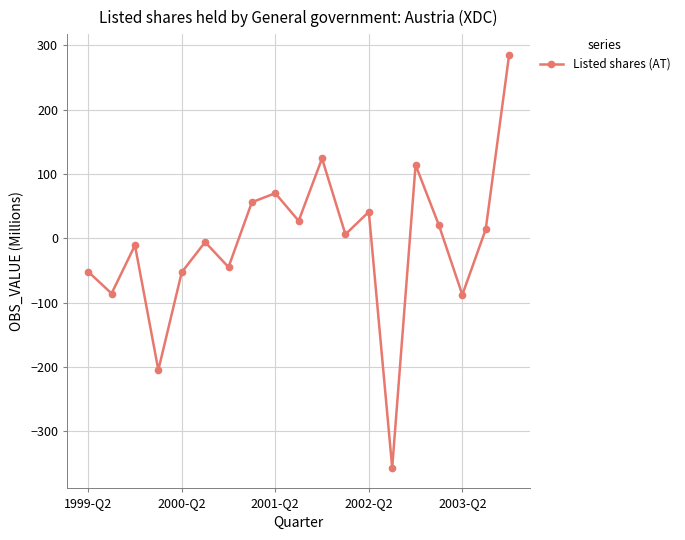

What is the value of the 17th point from the left?

-88